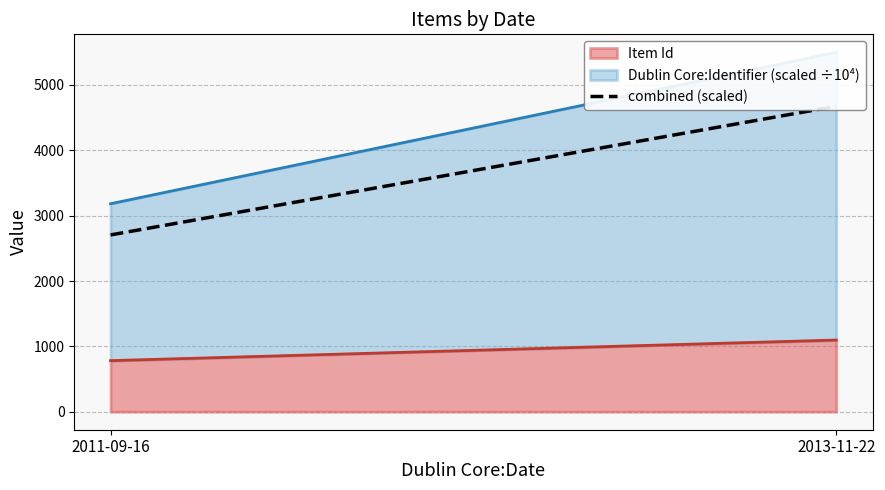

At which category does the chart reach its peak across all series?

2013-11-22